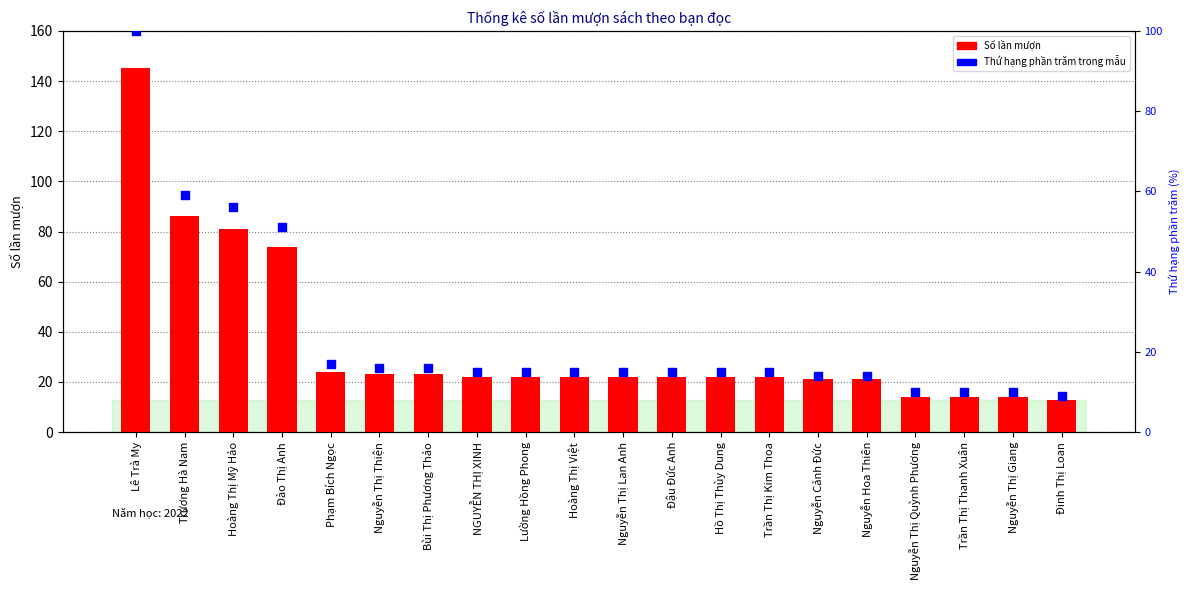

What are all the series names shown in the legend?

Số lần mượn, Thứ hạng phần trăm